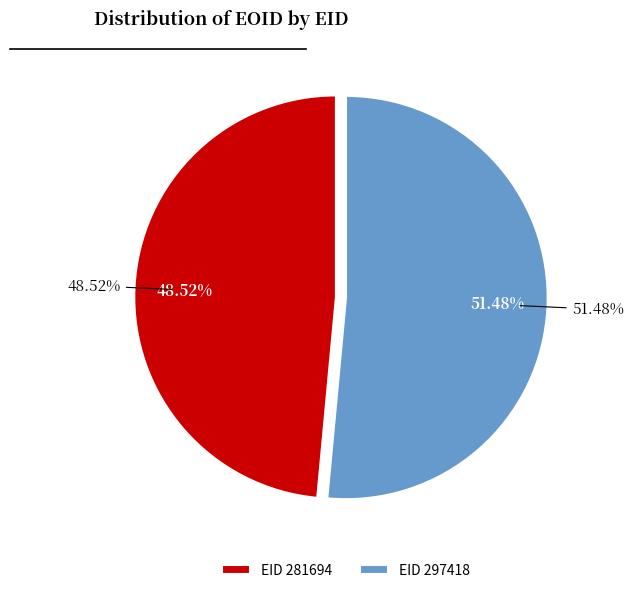

Does any single category account for the majority?

Yes